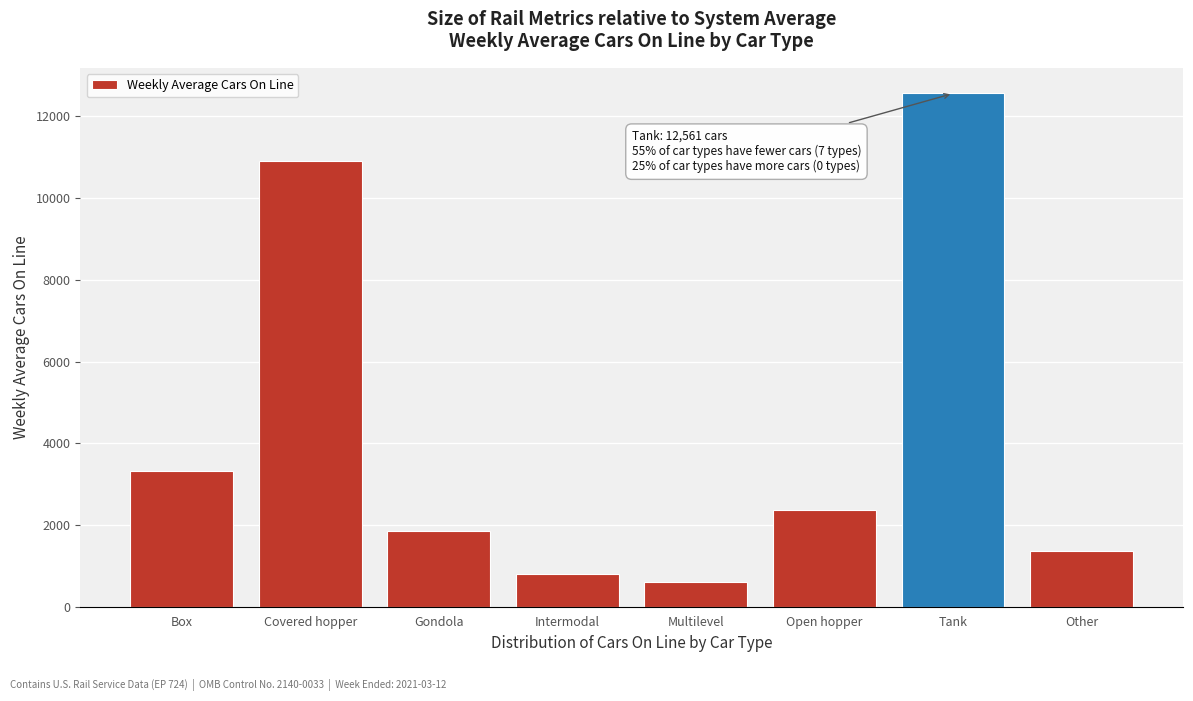

Reading left to right, transcribe all the data shown in this chart.

Box=3331	Covered hopper=10914	Gondola=1862	Intermodal=801	Multilevel=594	Open hopper=2357	Tank=12561	Other=1371